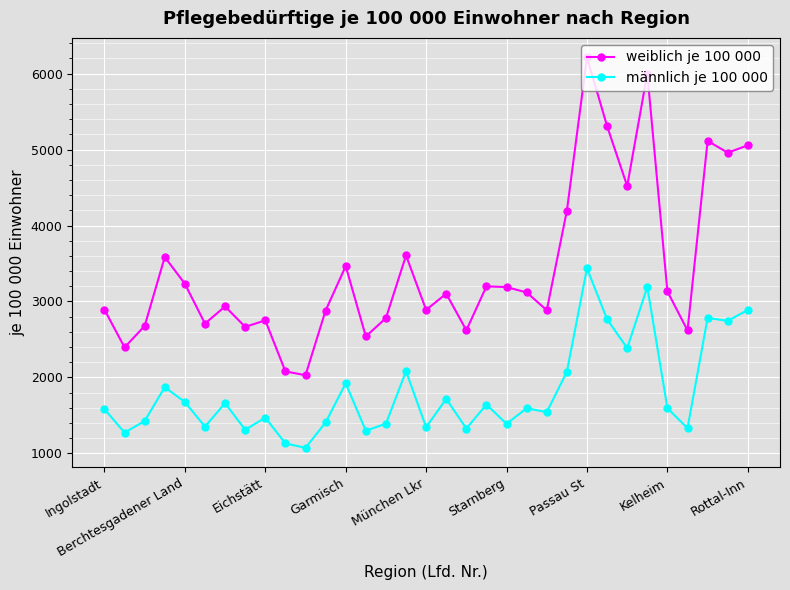

What is the average value of the männlich je 100 000 series?

1808.2